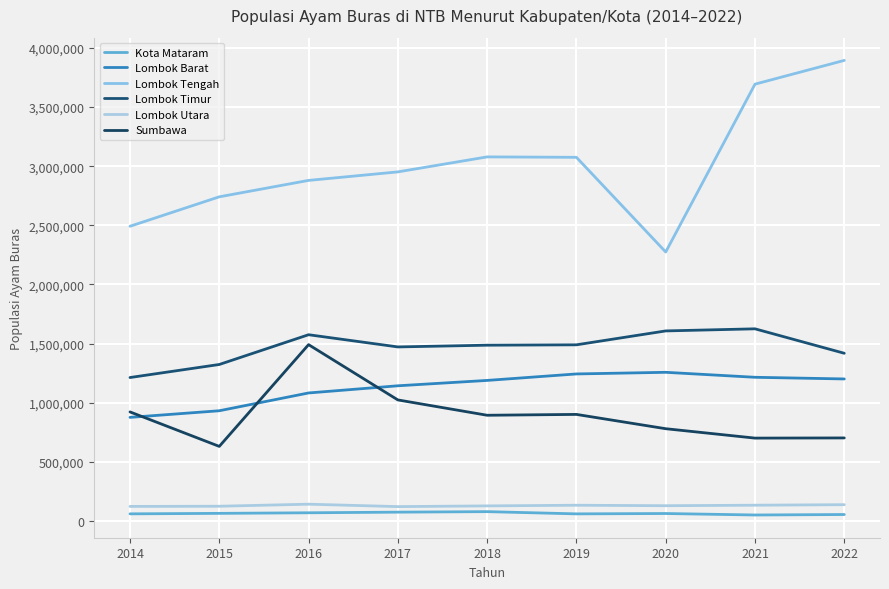

Does the chart display data point markers on the line(s)?

No